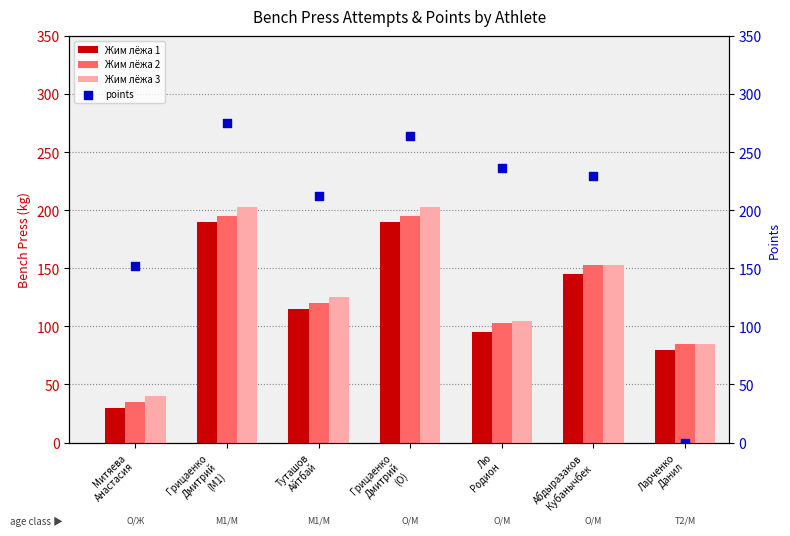

At which category is the sum across all series the highest?

Грицаенко
Дмитрий
(M1)